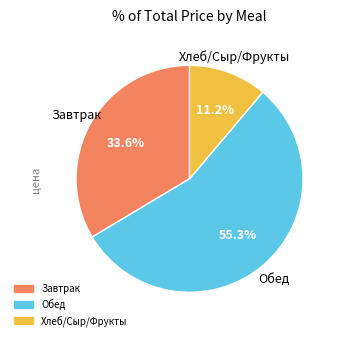

Is there a majority slice in this chart?

Yes